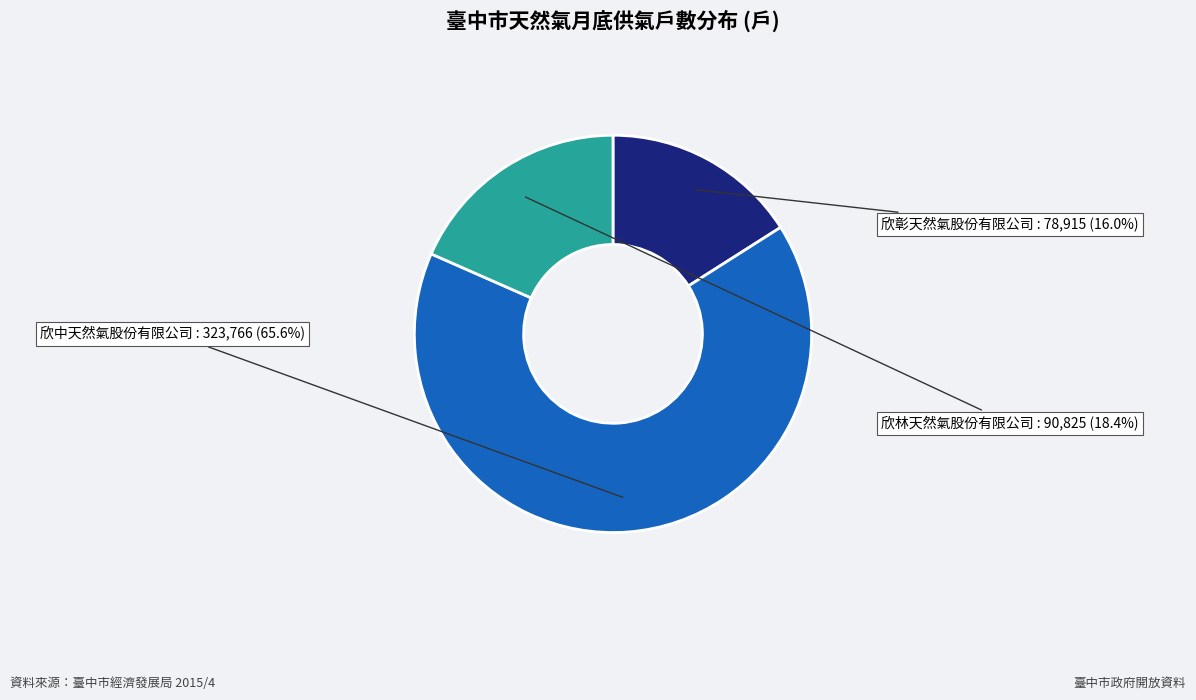

To the nearest percent, what is the combined percentage of 欣中天然氣股份有限公司 and 欣林天然氣股份有限公司?

84%